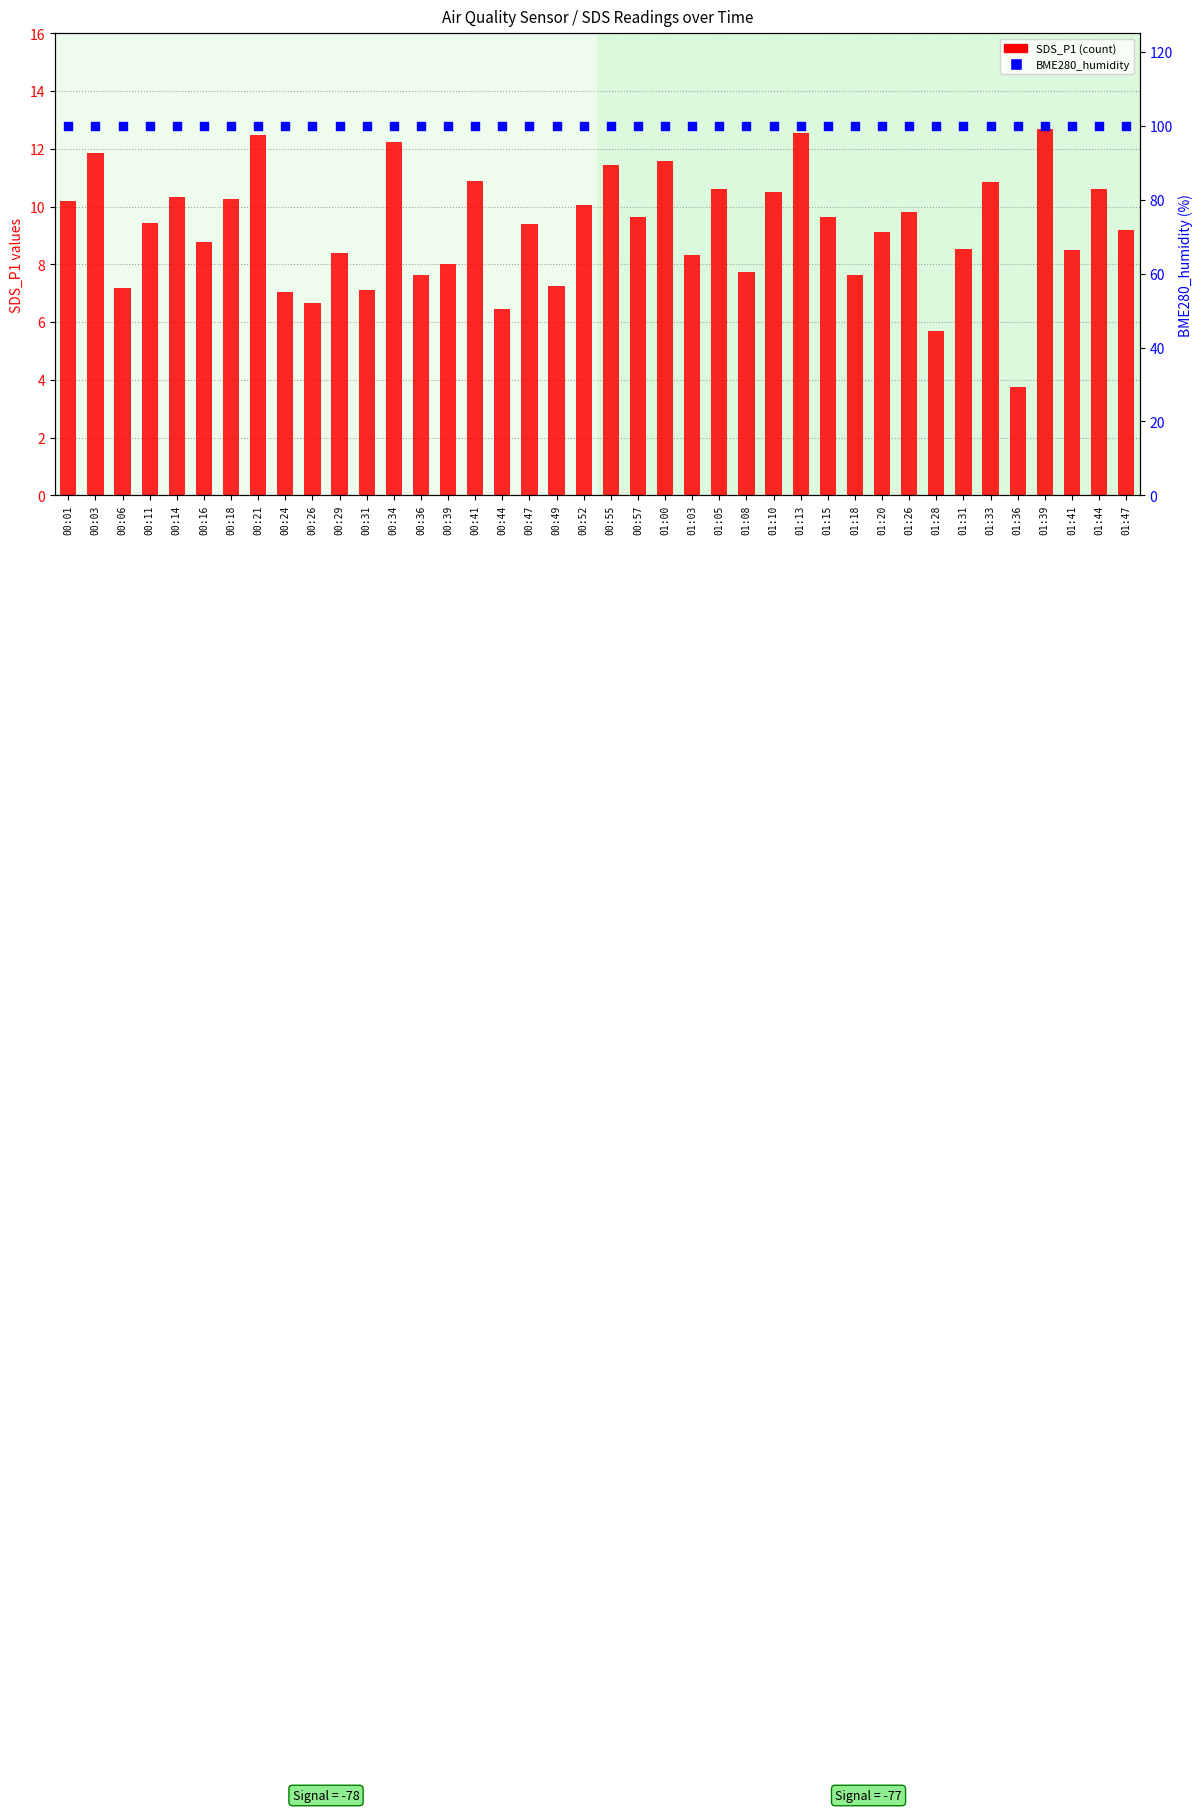

At which category is the sum across all series the highest?

01:39